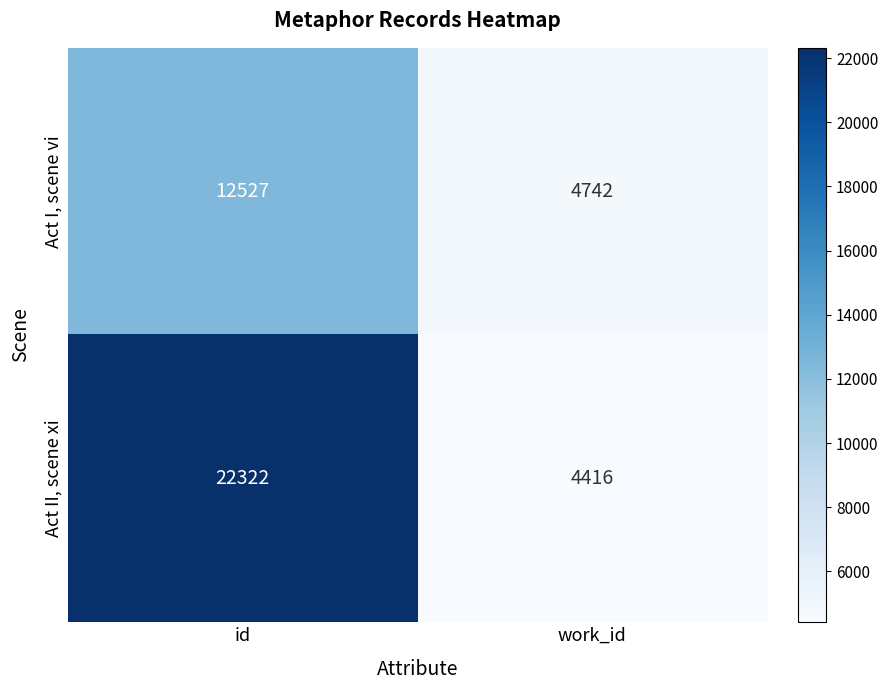

What is the total value across all series at work_id?

9158